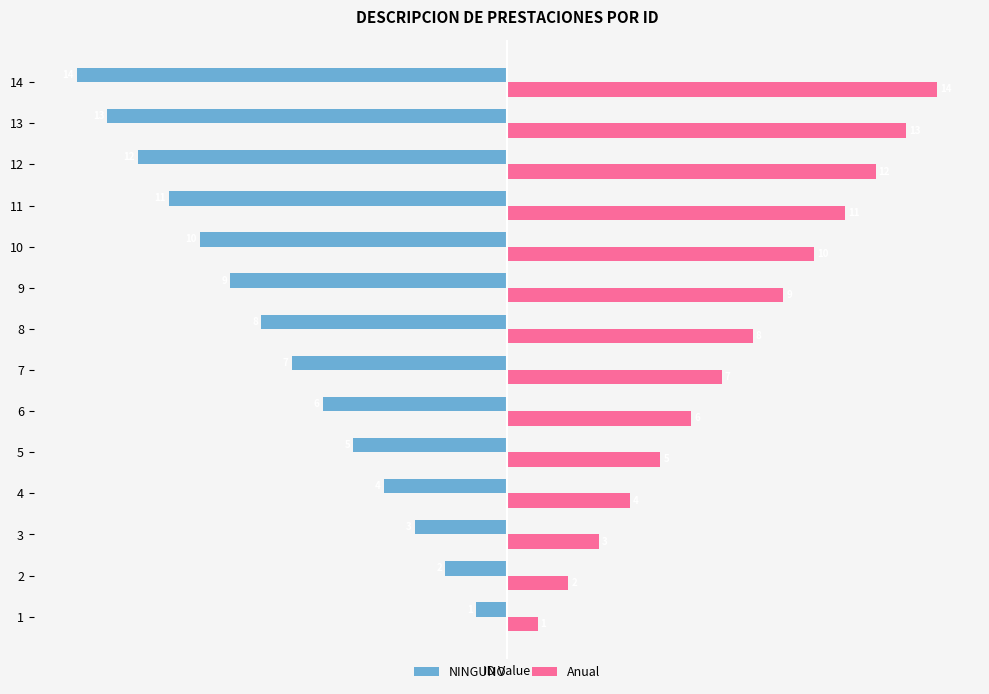

What is the difference between the highest and lowest values at 8?

16